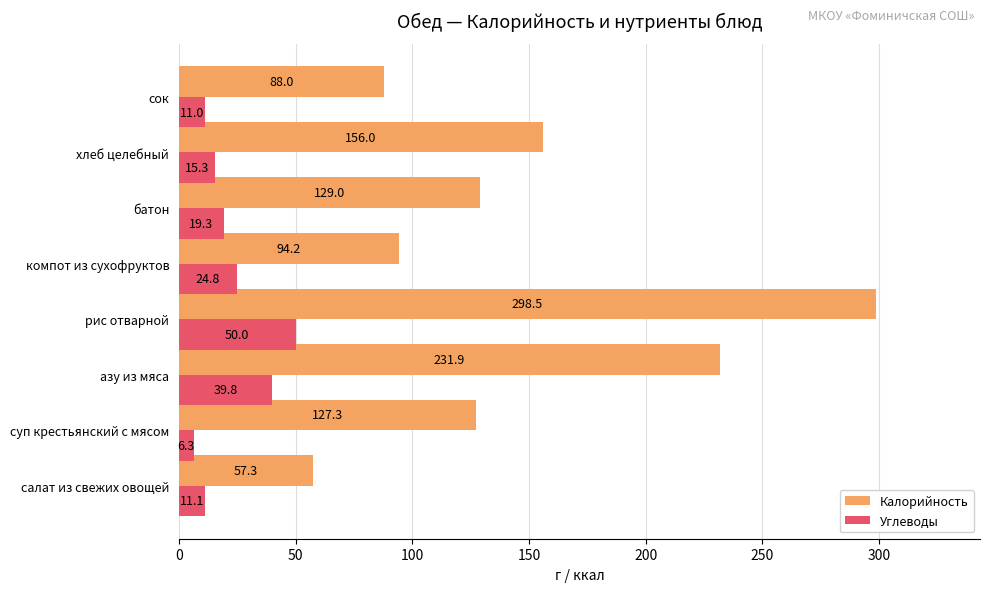

True or false: Углеводы has a value of 6.3 at суп крестьянский с мясом.

True